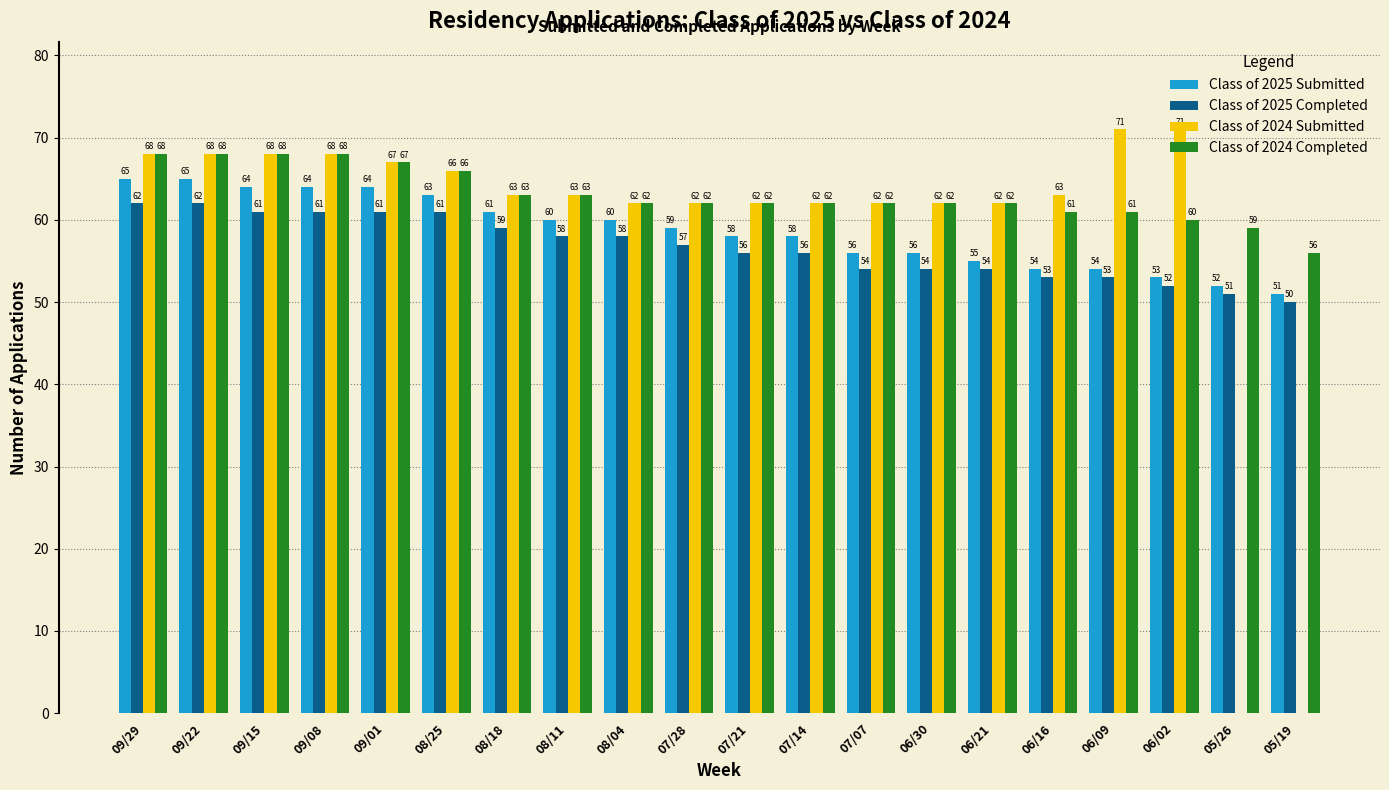

How many distinct data groups are displayed?

4